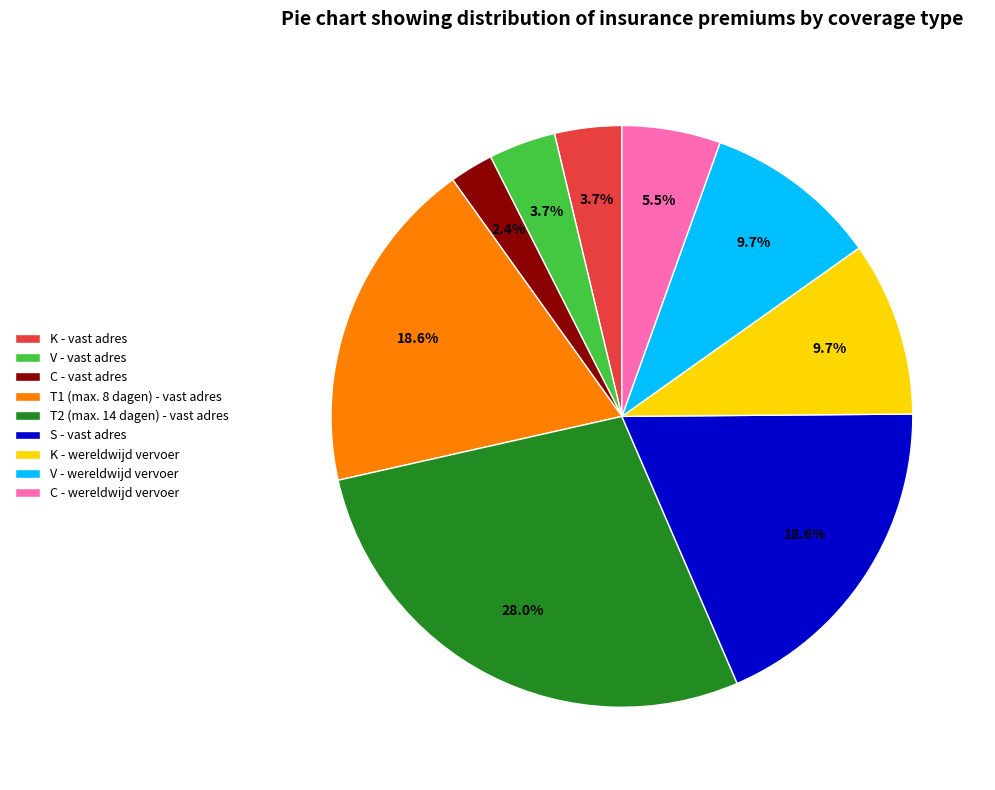

Count the number of slices in the pie.

9